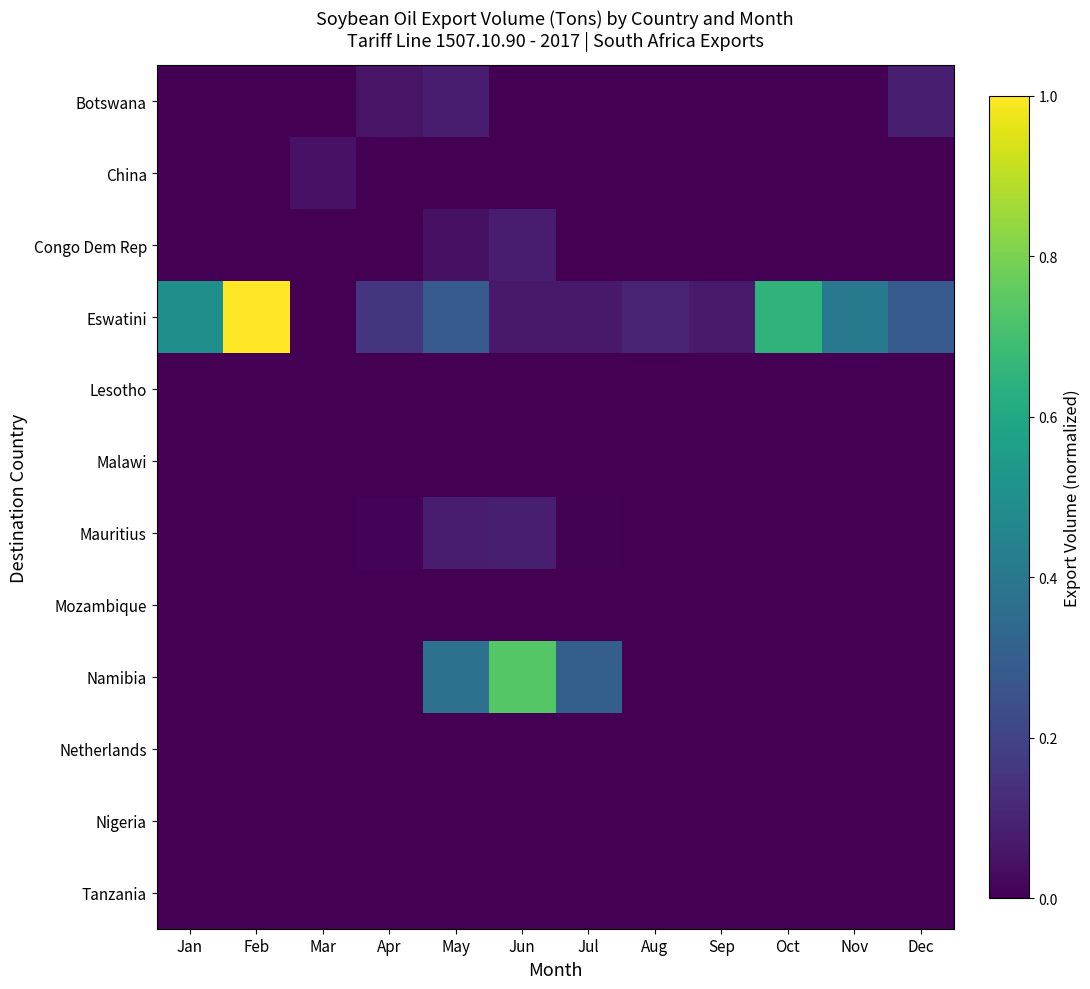

Reading right to left, extract all data points from this chart.

Botswana: Dec=0.1	Nov=0.0	Oct=0.0	Sep=0.0	Aug=0.0	Jul=0.0	Jun=0.0	May=0.1	Apr=0.1	Mar=0.0	Feb=0.0	Jan=0.0
China: Dec=0.0	Nov=0.0	Oct=0.0	Sep=0.0	Aug=0.0	Jul=0.0	Jun=0.0	May=0.0	Apr=0.0	Mar=0.0	Feb=0.0	Jan=0.0
Congo Dem Rep: Dec=0.0	Nov=0.0	Oct=0.0	Sep=0.0	Aug=0.0	Jul=0.0	Jun=0.1	May=0.0	Apr=0.0	Mar=0.0	Feb=0.0	Jan=0.0
Eswatini: Dec=0.3	Nov=0.4	Oct=0.7	Sep=0.1	Aug=0.1	Jul=0.1	Jun=0.1	May=0.3	Apr=0.2	Mar=0.0	Feb=1.0	Jan=0.5
Lesotho: Dec=0.0	Nov=0.0	Oct=0.0	Sep=0.0	Aug=0.0	Jul=0.0	Jun=0.0	May=0.0	Apr=0.0	Mar=0.0	Feb=0.0	Jan=0.0
Malawi: Dec=0.0	Nov=0.0	Oct=0.0	Sep=0.0	Aug=0.0	Jul=0.0	Jun=0.0	May=0.0	Apr=0.0	Mar=0.0	Feb=0.0	Jan=0.0
Mauritius: Dec=0.0	Nov=0.0	Oct=0.0	Sep=0.0	Aug=0.0	Jul=0.0	Jun=0.1	May=0.1	Apr=0.0	Mar=0.0	Feb=0.0	Jan=0.0
Mozambique: Dec=0.0	Nov=0.0	Oct=0.0	Sep=0.0	Aug=0.0	Jul=0.0	Jun=0.0	May=0.0	Apr=0.0	Mar=0.0	Feb=0.0	Jan=0.0
Namibia: Dec=0.0	Nov=0.0	Oct=0.0	Sep=0.0	Aug=0.0	Jul=0.3	Jun=0.7	May=0.4	Apr=0.0	Mar=0.0	Feb=0.0	Jan=0.0
Netherlands: Dec=0.0	Nov=0.0	Oct=0.0	Sep=0.0	Aug=0.0	Jul=0.0	Jun=0.0	May=0.0	Apr=0.0	Mar=0.0	Feb=0.0	Jan=0.0
Nigeria: Dec=0.0	Nov=0.0	Oct=0.0	Sep=0.0	Aug=0.0	Jul=0.0	Jun=0.0	May=0.0	Apr=0.0	Mar=0.0	Feb=0.0	Jan=0.0
Tanzania: Dec=0.0	Nov=0.0	Oct=0.0	Sep=0.0	Aug=0.0	Jul=0.0	Jun=0.0	May=0.0	Apr=0.0	Mar=0.0	Feb=0.0	Jan=0.0